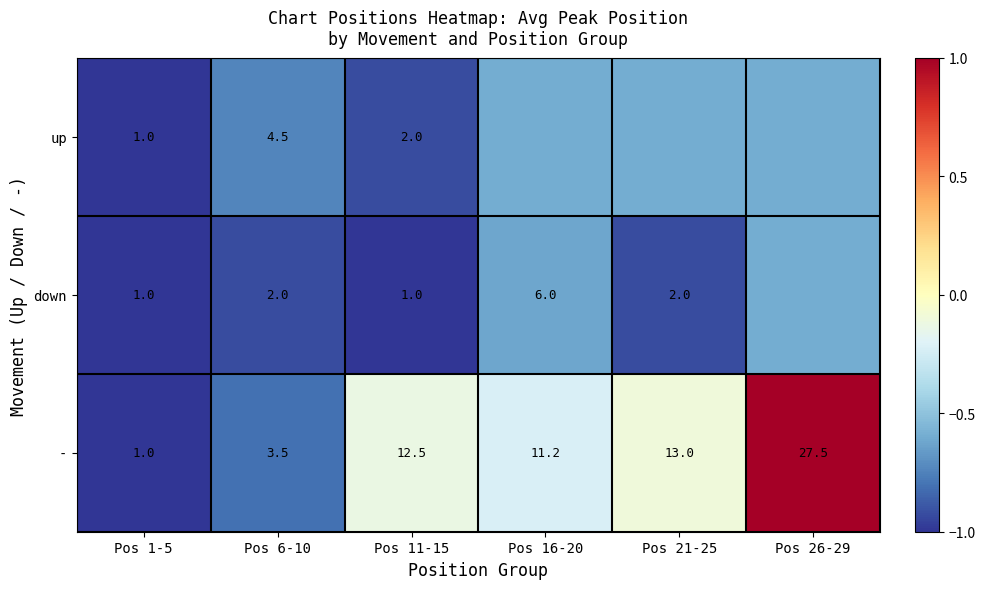

At Pos 11-15, list the series in order from smallest to largest.

down, up, -